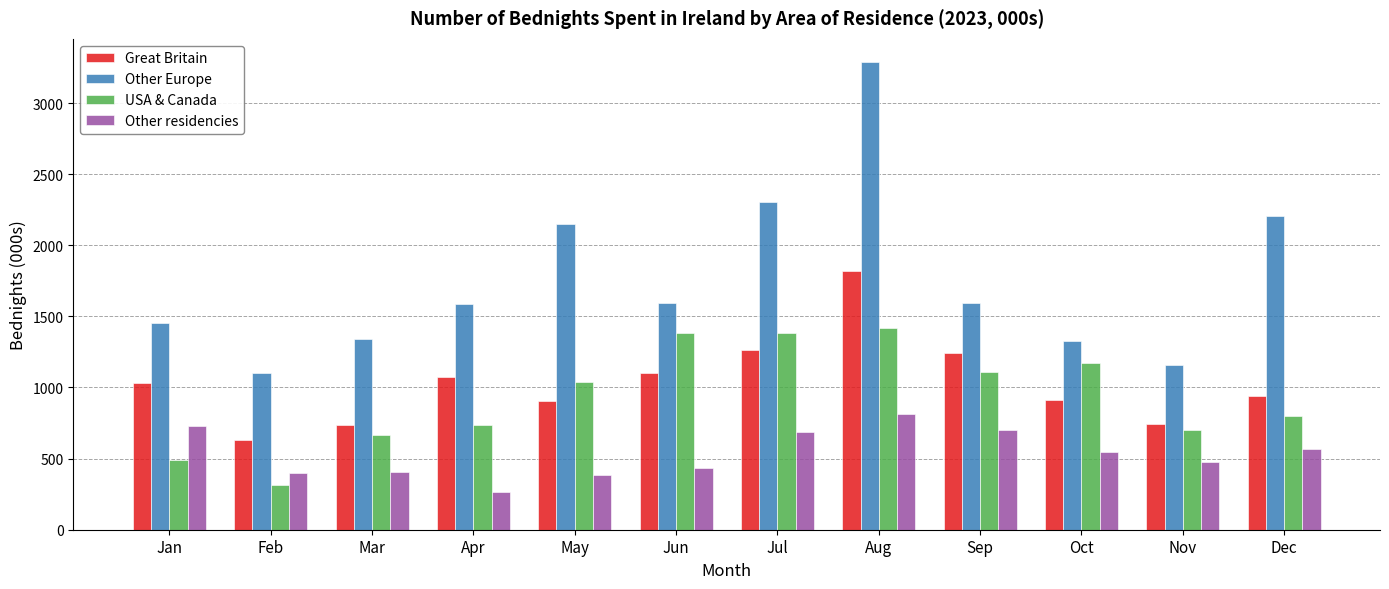

Is it true that Other residencies equals 699.5 at Sep?

True